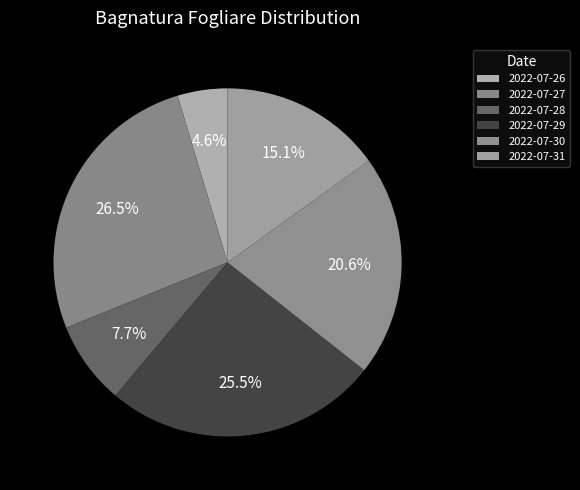

How many slices are in this pie chart?

6